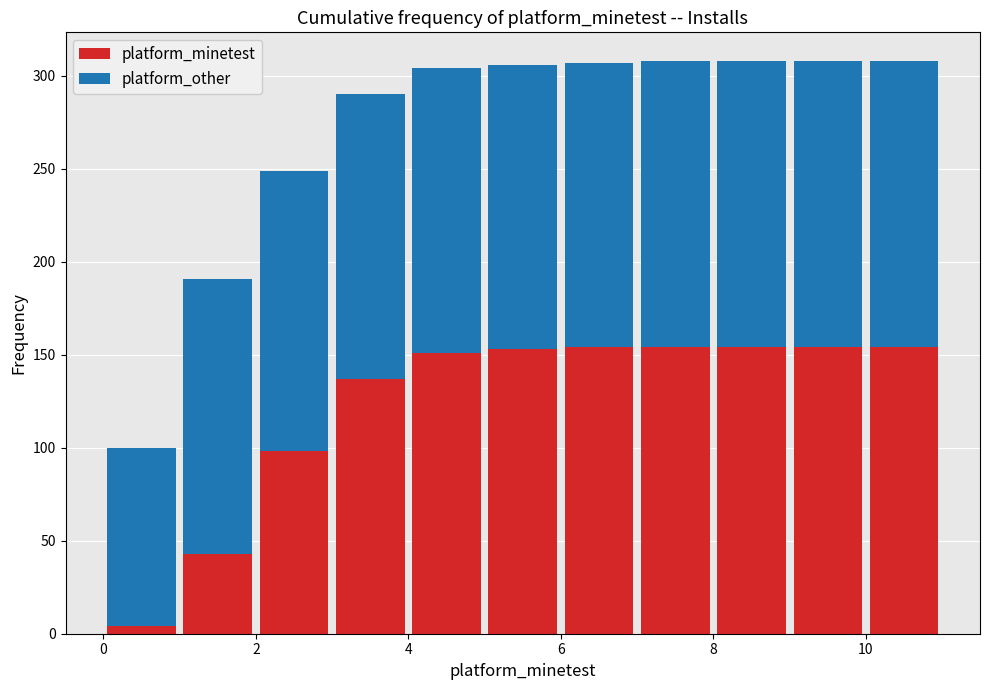

Reading left to right, transcribe this chart: for each stacked bar, give the range it covers on the x-axis and its total height. The values are not printed on the chart, so give them approximately, as read against the axis.

0 to 1: 100
1 to 2: 190
2 to 3: 250
3 to 4: 290
4 to 5: 305
5 to 6: 305
6 to 7: 305
7 to 8: 310
8 to 9: 310
9 to 10: 310
10 to 11: 310